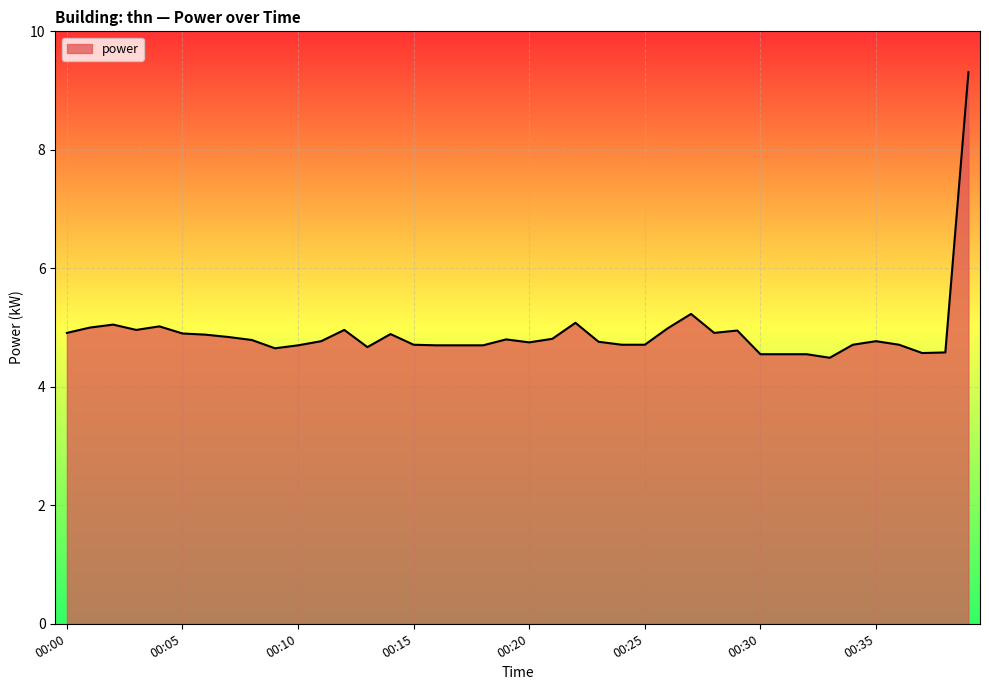

Does the chart display data point markers on the line(s)?

No